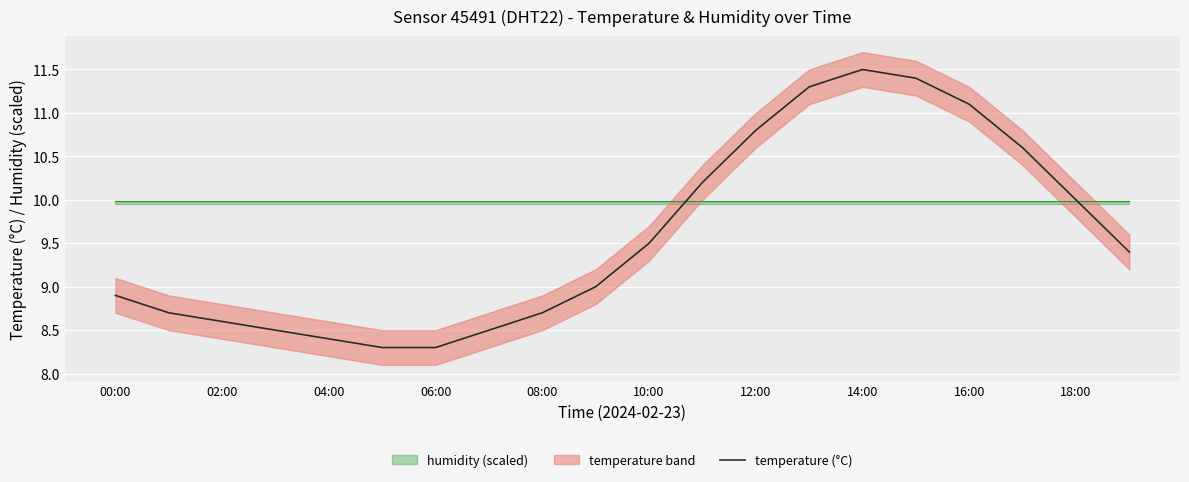

The value of temperature (°C) at 06:00 is 3.6. True or false?

False